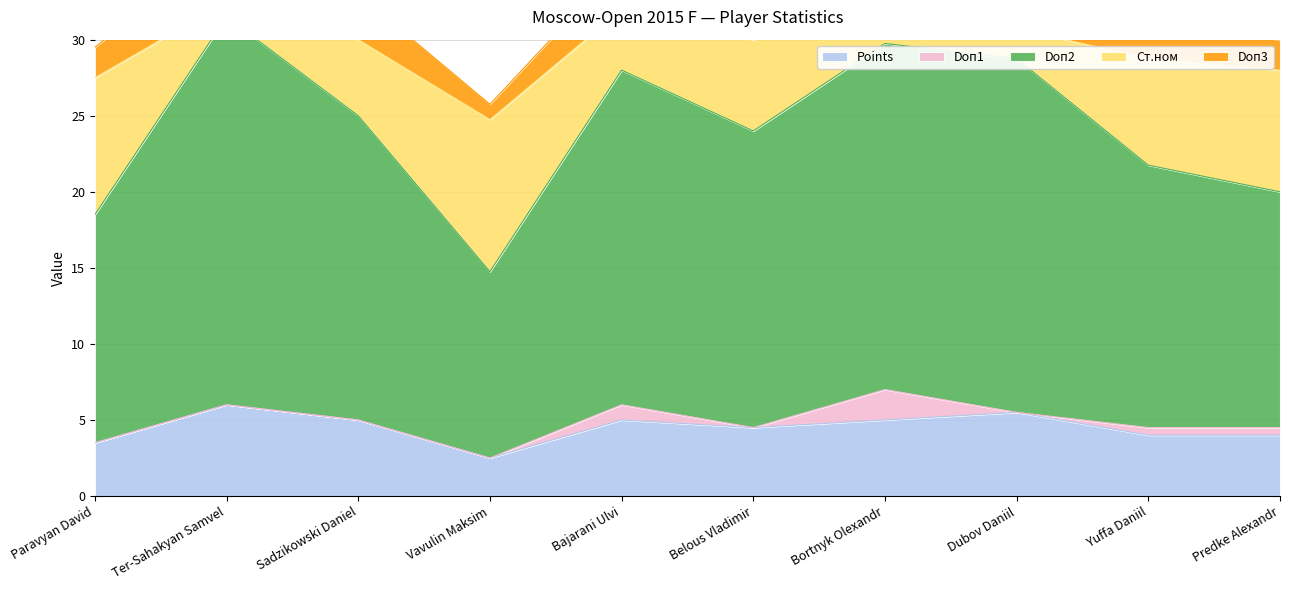

How many data points does each series have?

10